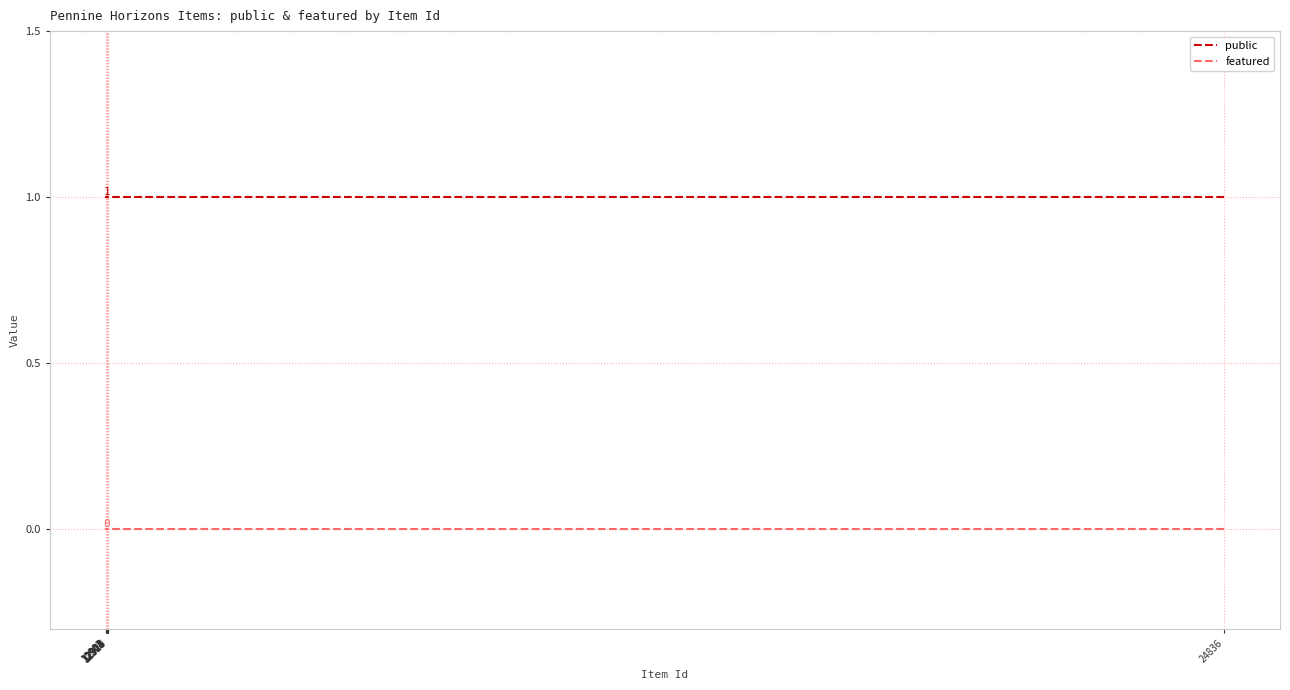

What is the total value across all series at 12917?

1